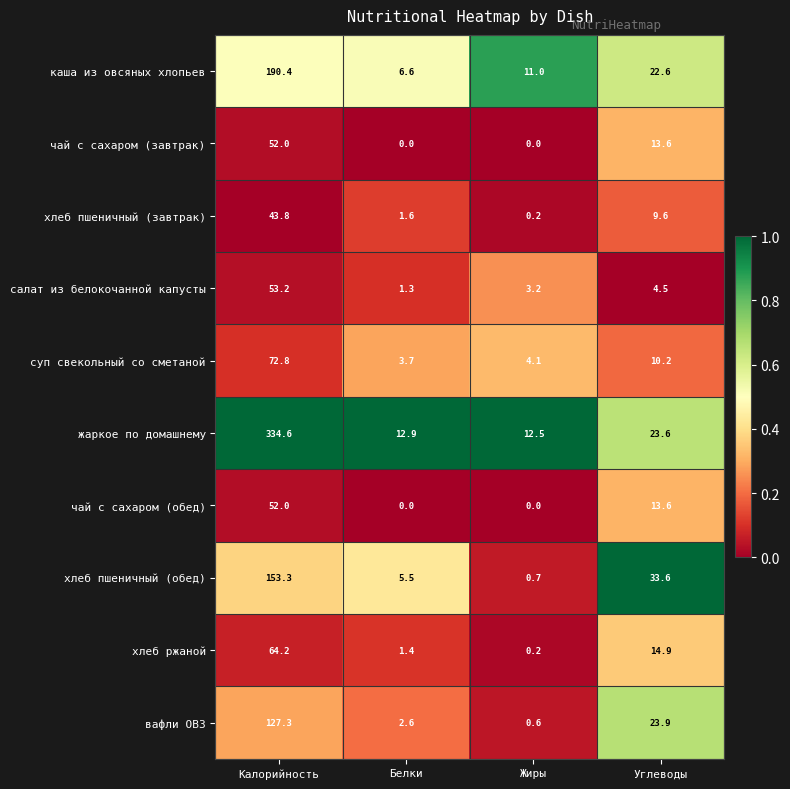

Where does the салат из белокочанной капусты series first go above 4?

Калорийность